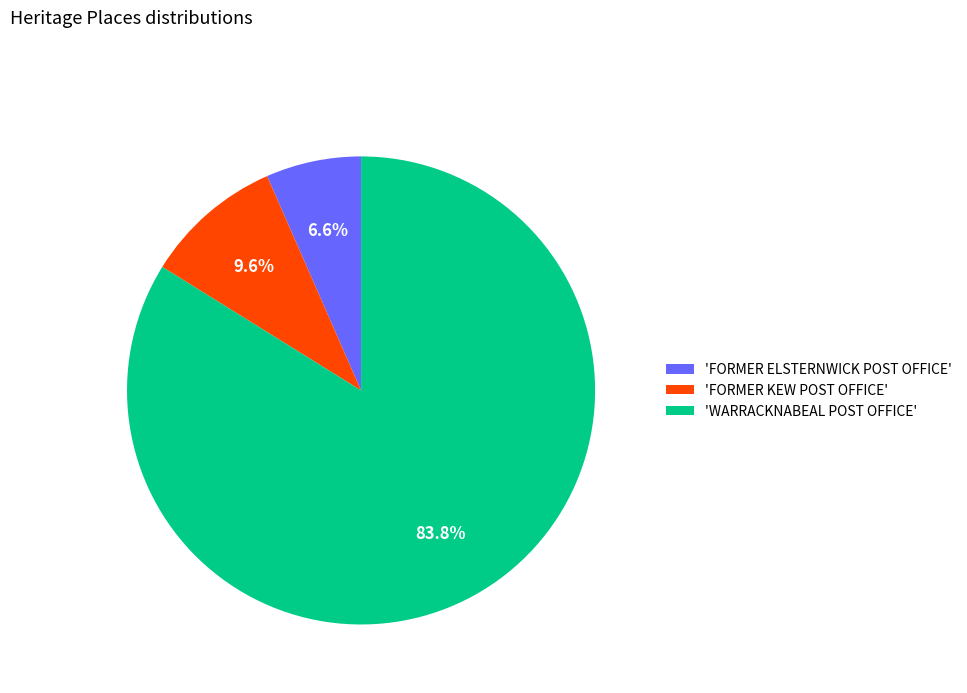

What percentage do 'FORMER ELSTERNWICK POST OFFICE' and 'WARRACKNABEAL POST OFFICE' together represent?

90.4%